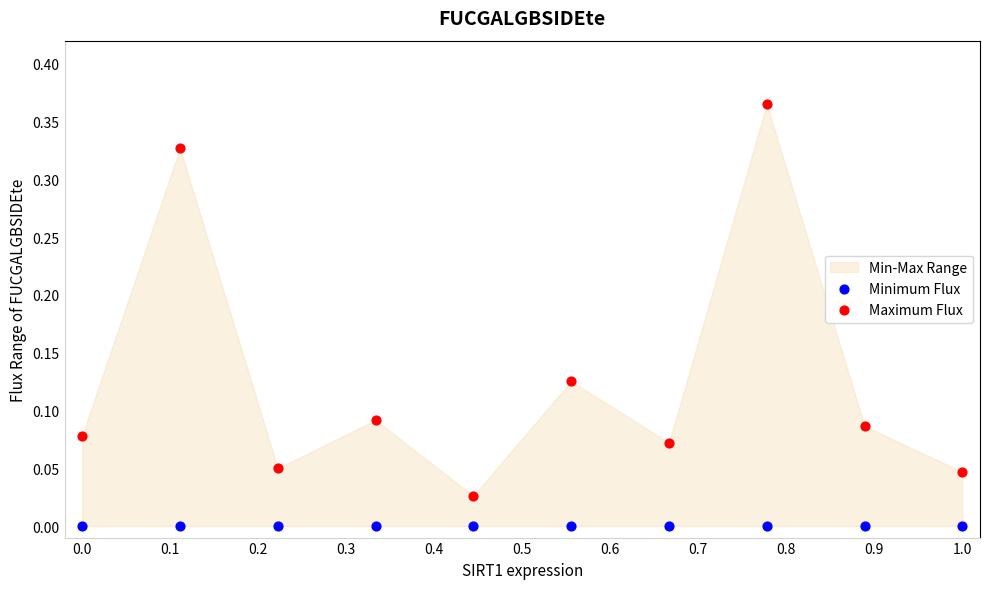

Which series contains the lowest Y value?

Minimum Flux